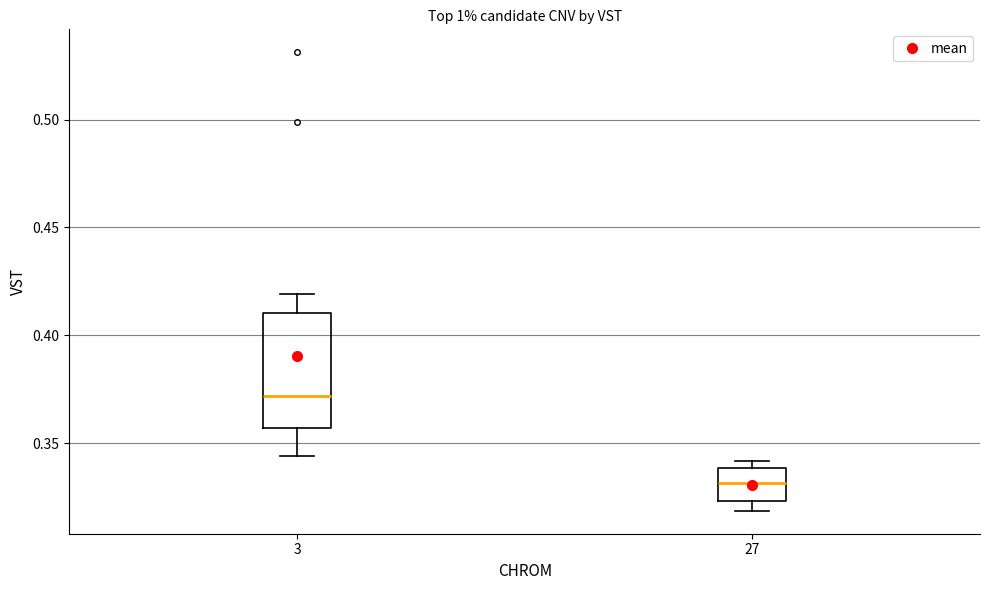

Which box is the tallest, from its lower edge to its upper edge?

3